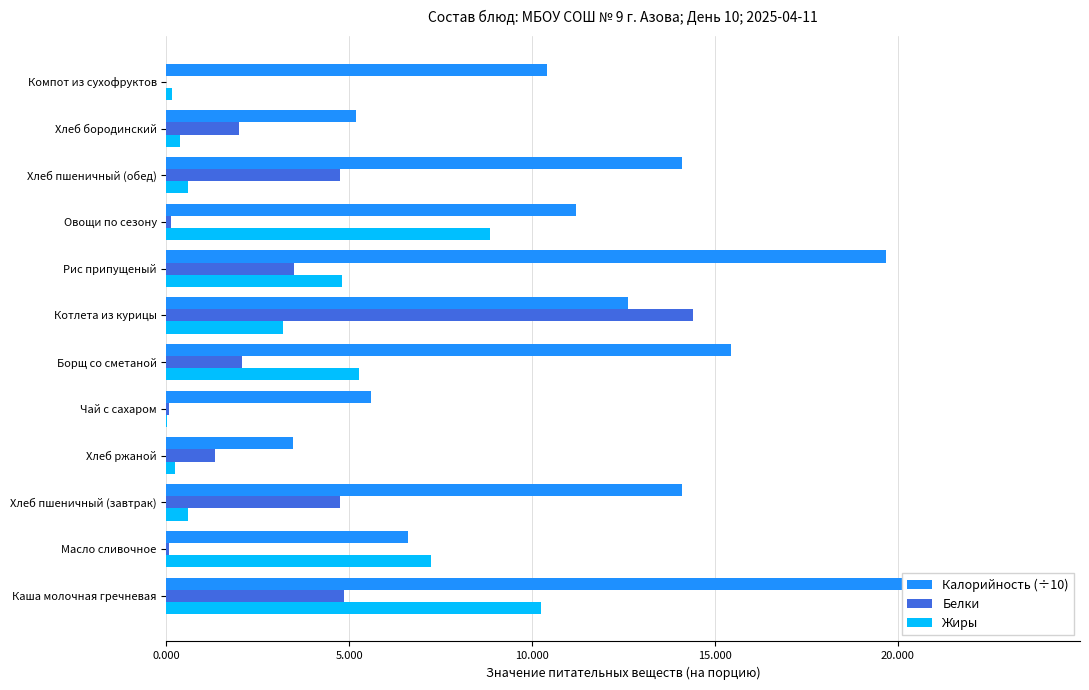

The Жиры series shows 4.8 at Рис припущеный. True or false?

True